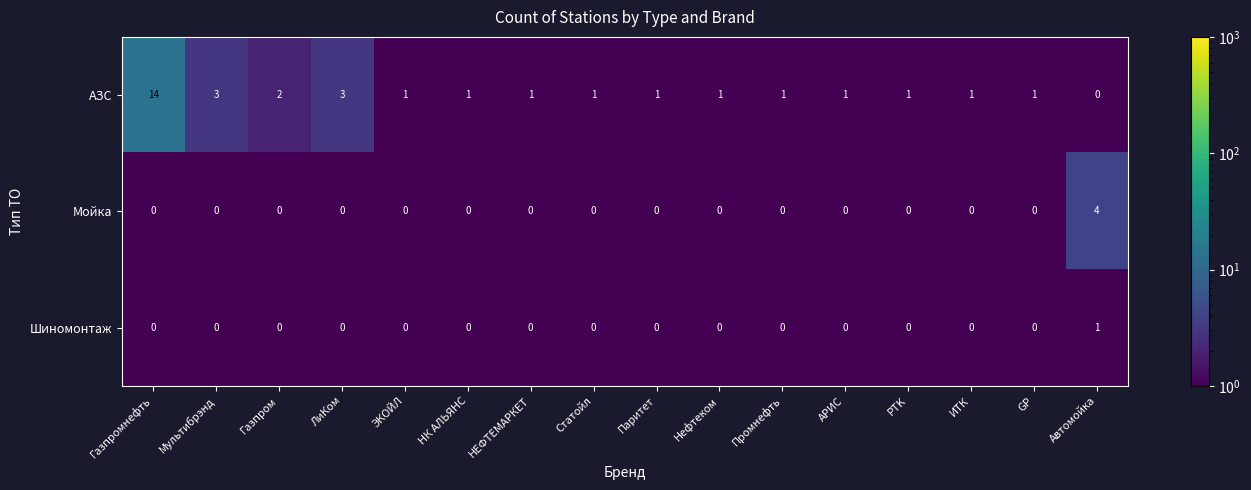

At which category does the chart reach its peak across all series?

Газпромнефть